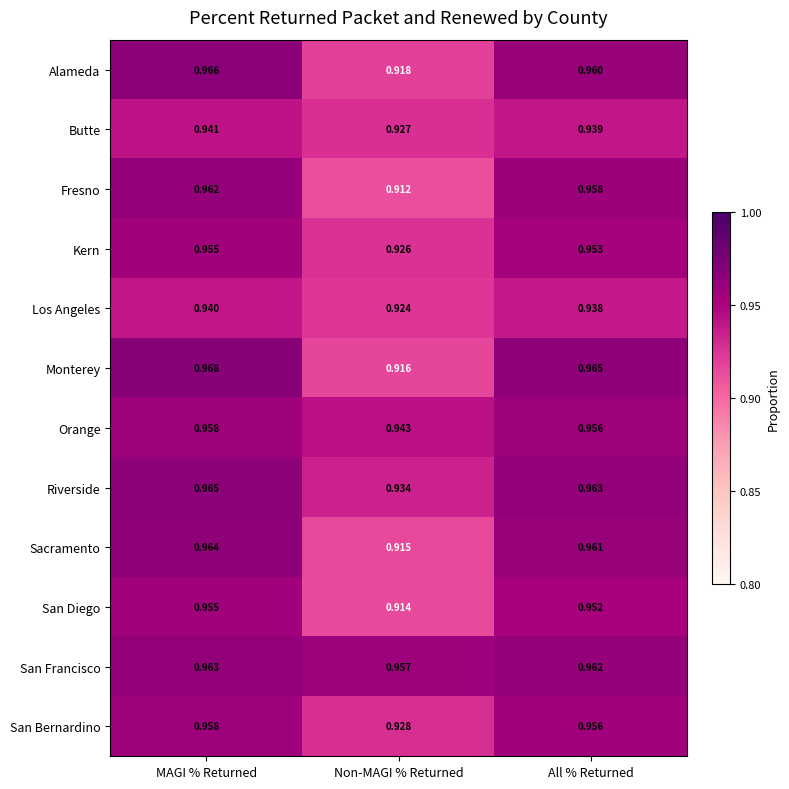

Which label corresponds to the smallest value in the chart?

Non-MAGI % Returned